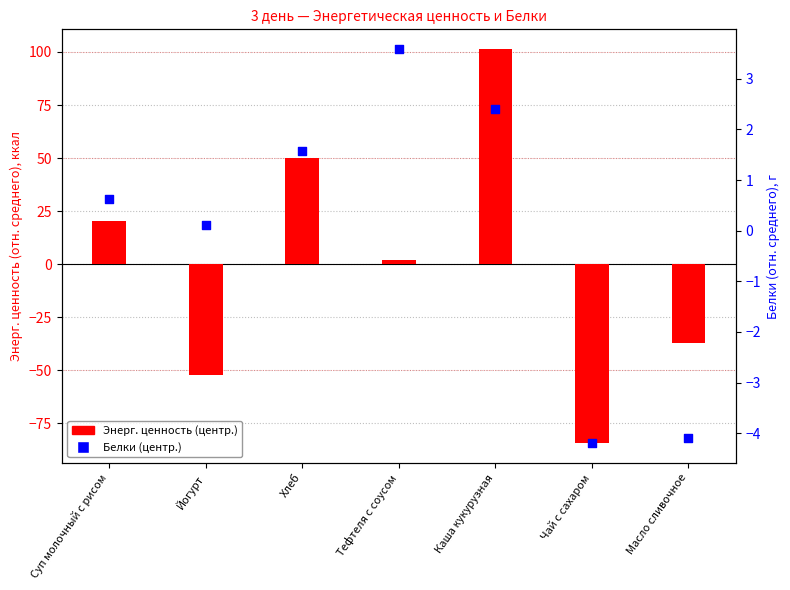

At how many categories does at least one series exceed 16?

3